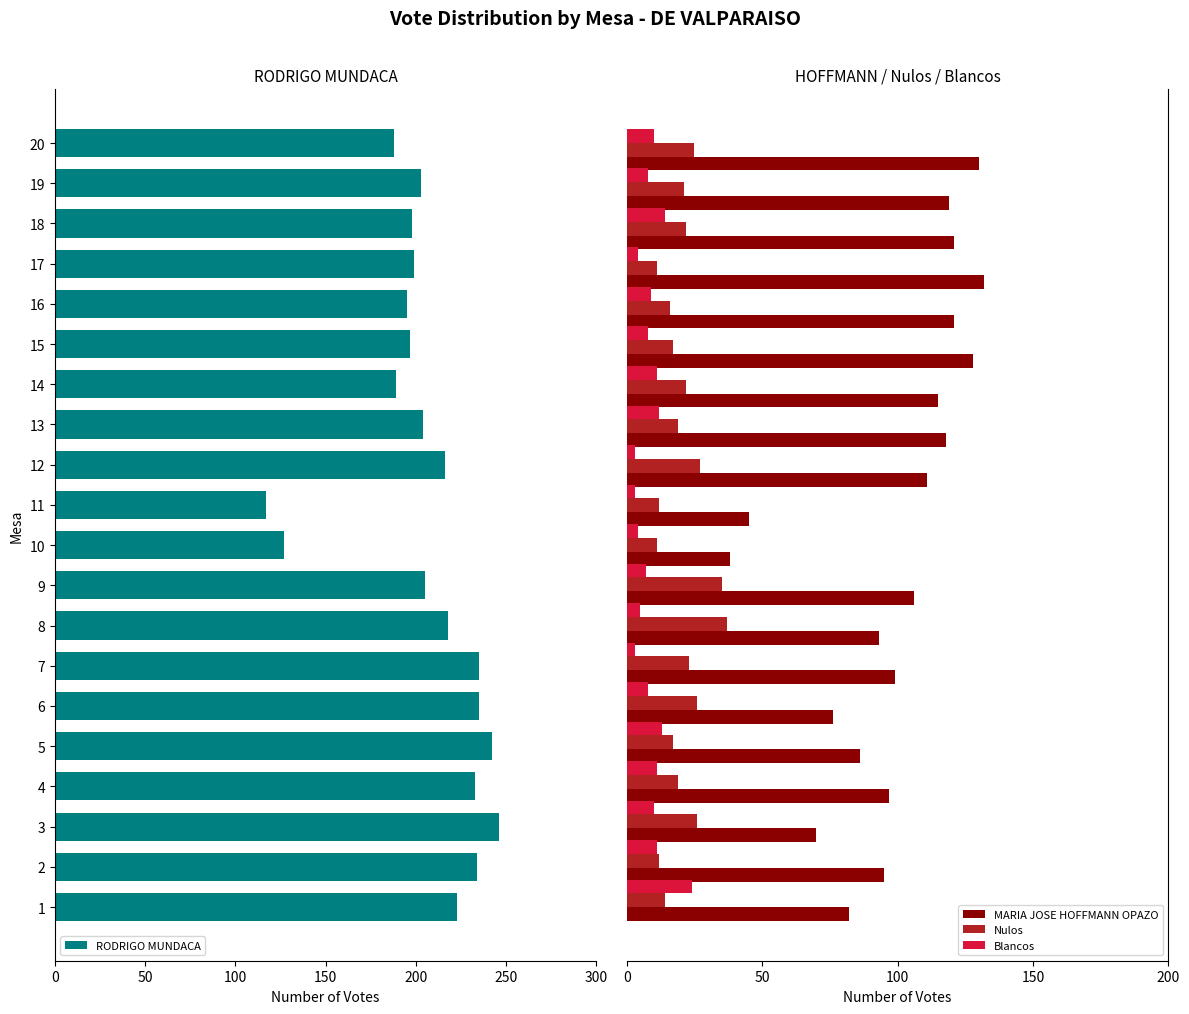

How many groups of bars are there?

20